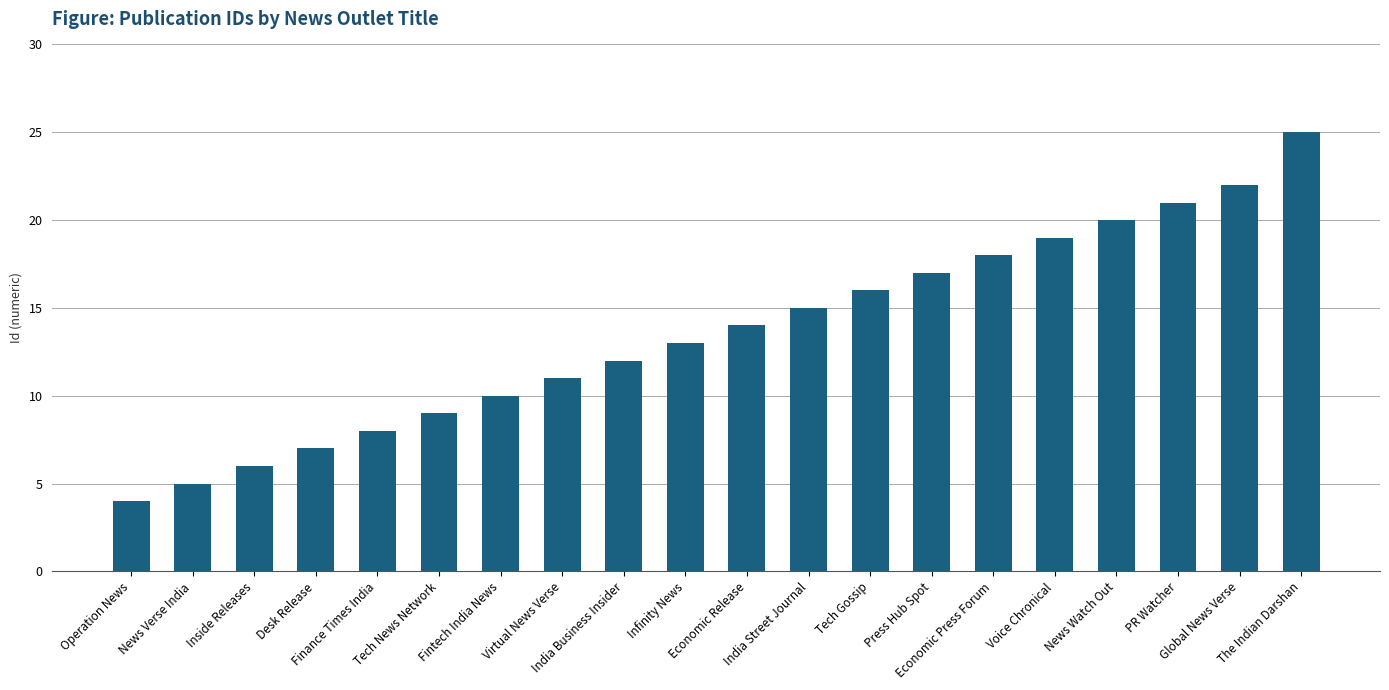

What is the sum of all values?

272